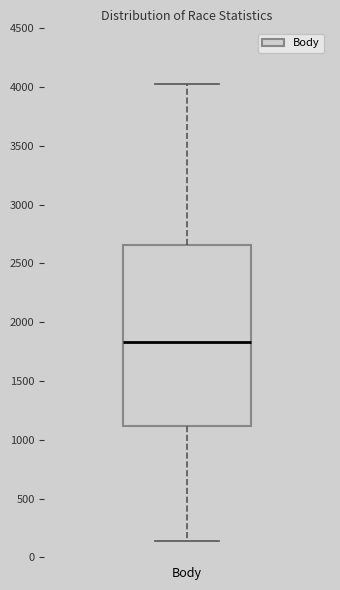

Read this box plot against the y-axis: the position of the median line, the range covered by the box, and the ends of both whiskers. The values are not printed on the chart, so give them approximately, as read against the axis.

median 1850, box 1100 to 2650, whiskers 150 to 4050